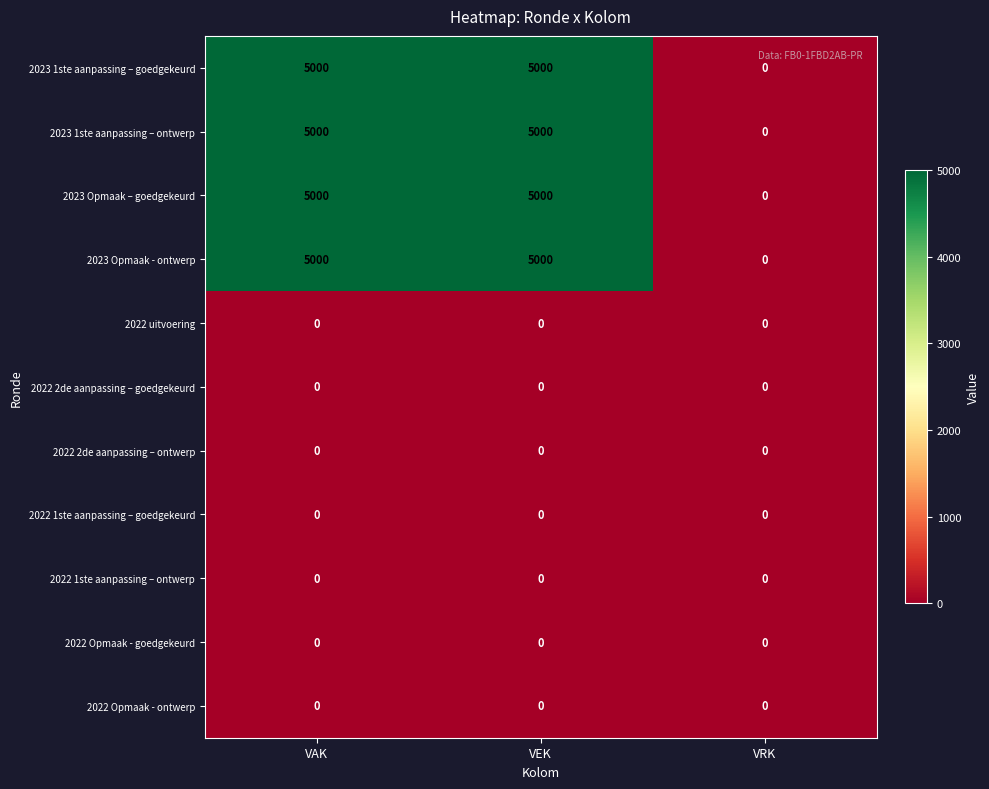

What is the approximate value of 2023 Opmaak - ontwerp at VAK?

5000